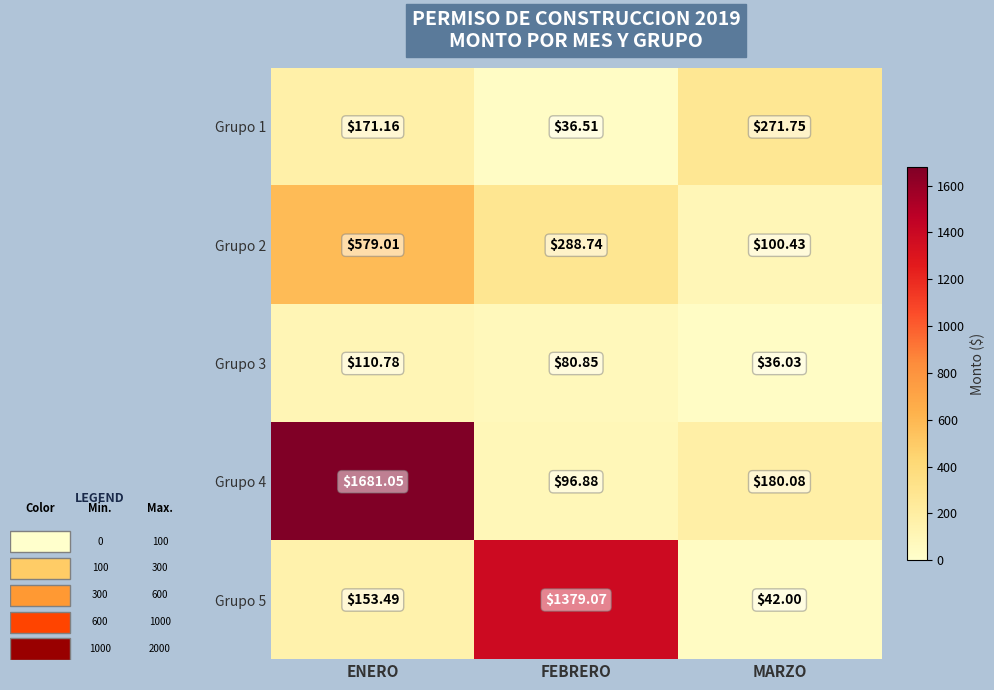

At which category is the sum across all series the highest?

ENERO